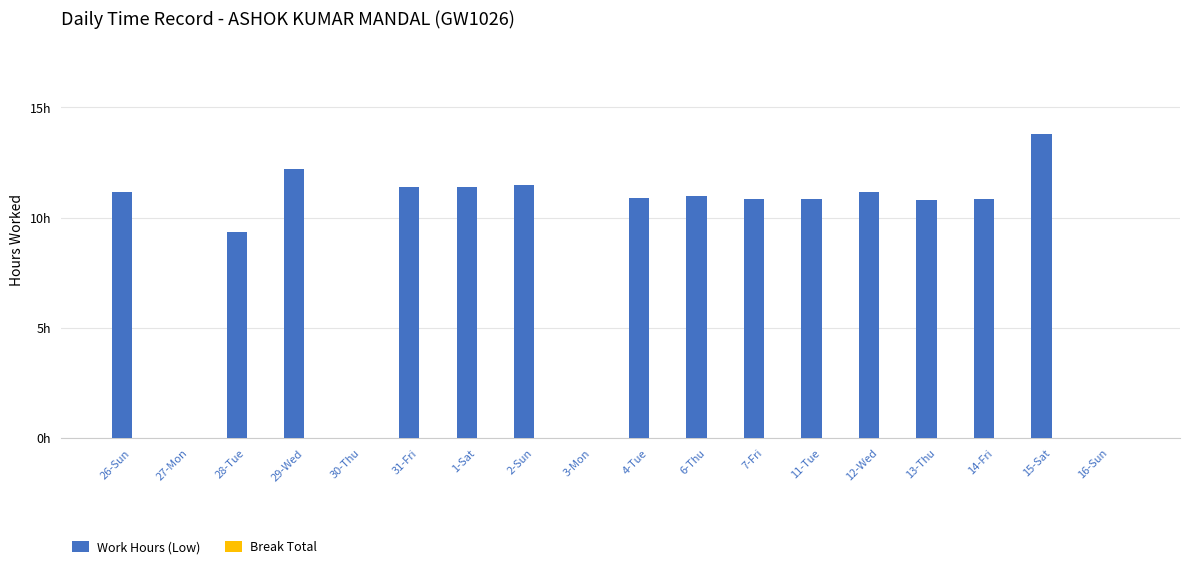

What is the label of the 2nd bar from the right?

15-Sat